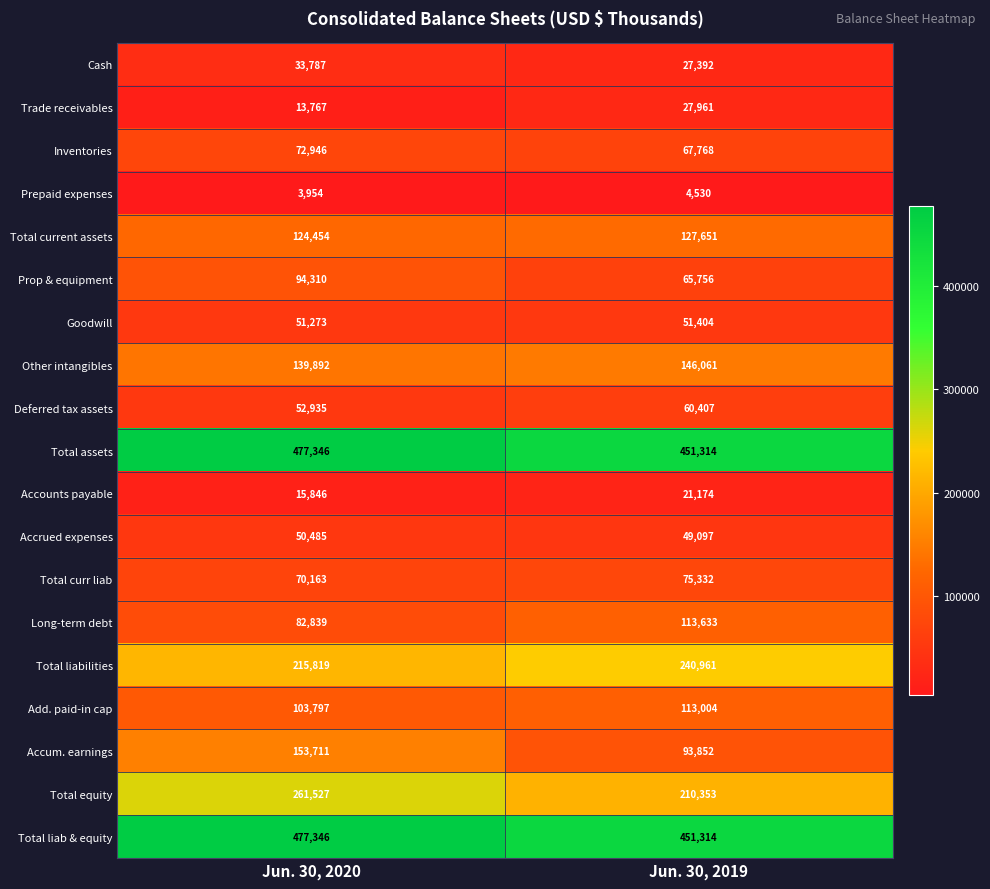

At which category is the sum across all series the highest?

Jun. 30, 2020